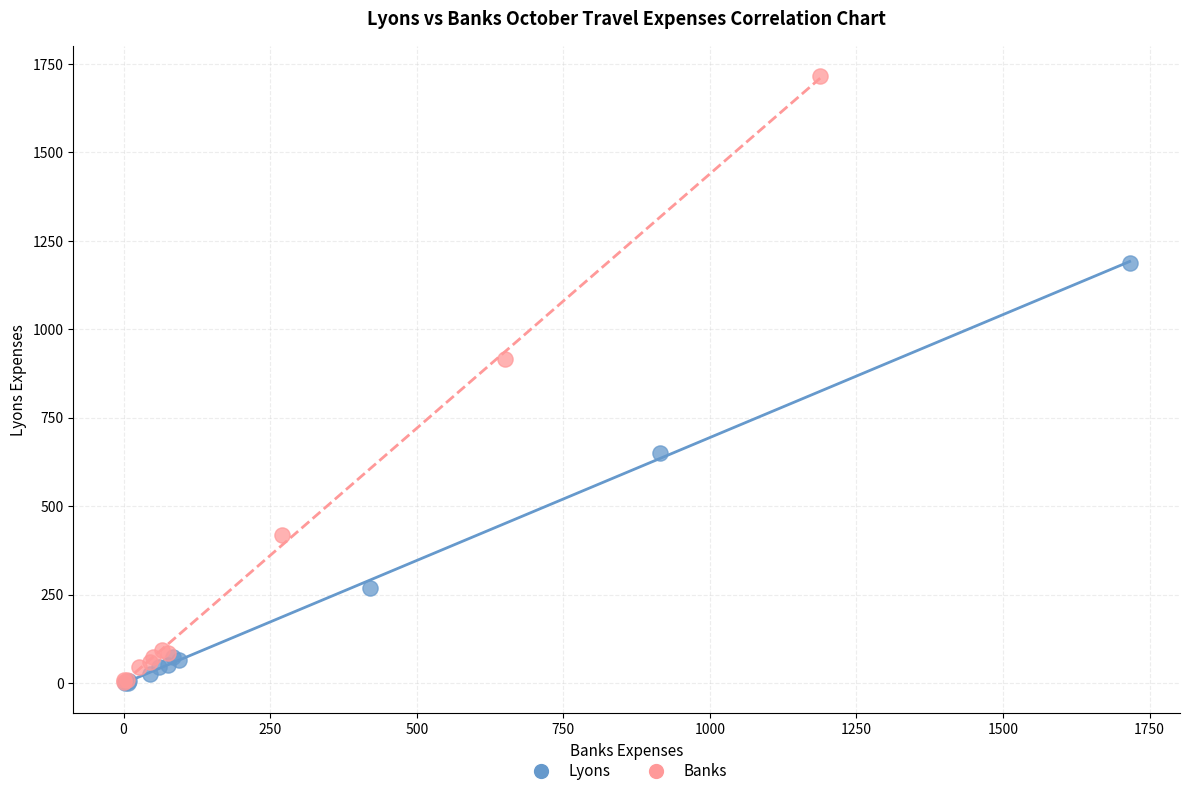

Which series contains the highest Y value?

Banks